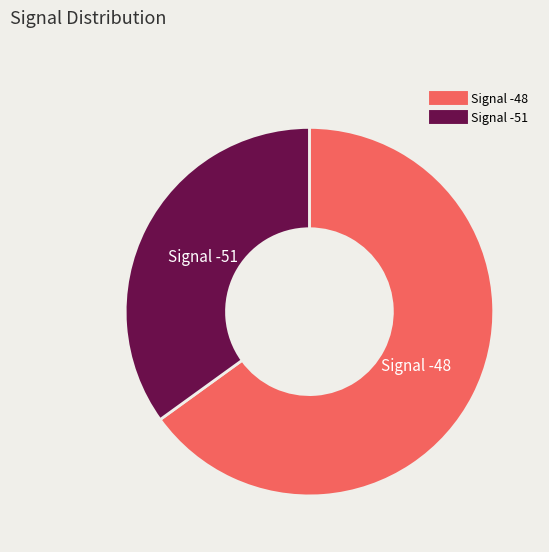

Is there a majority slice in this chart?

Yes